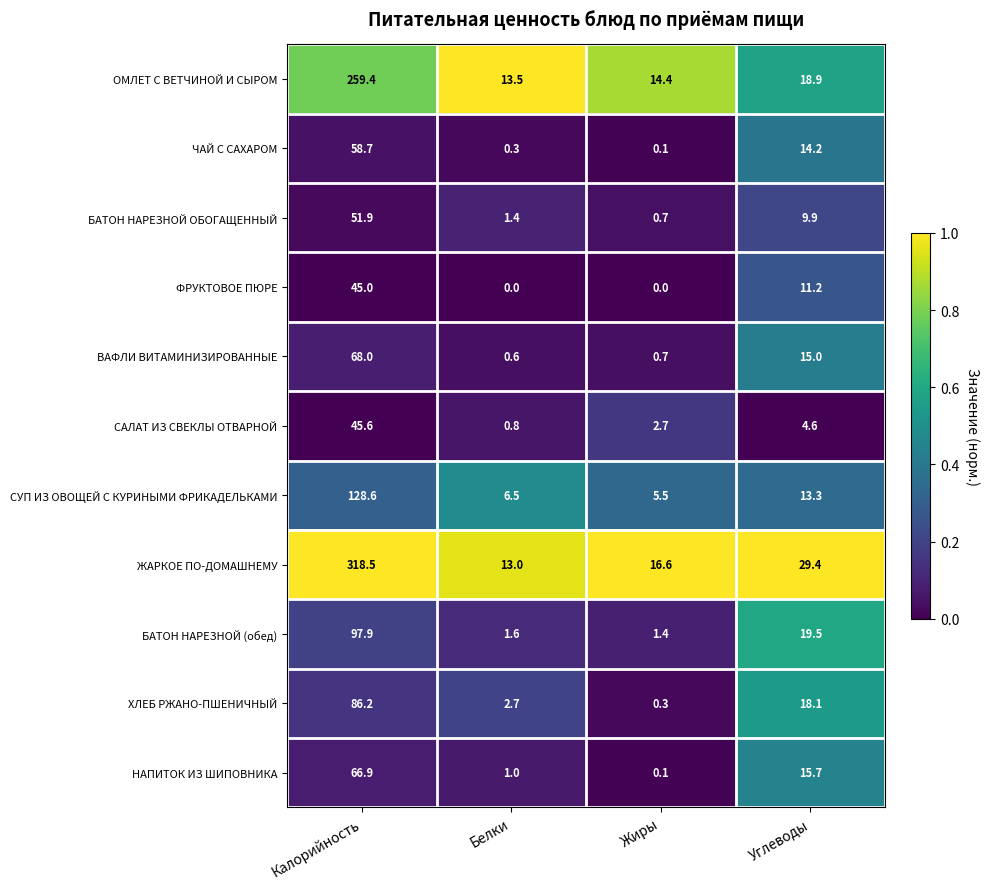

At which category is the sum across all series the highest?

Калорийность